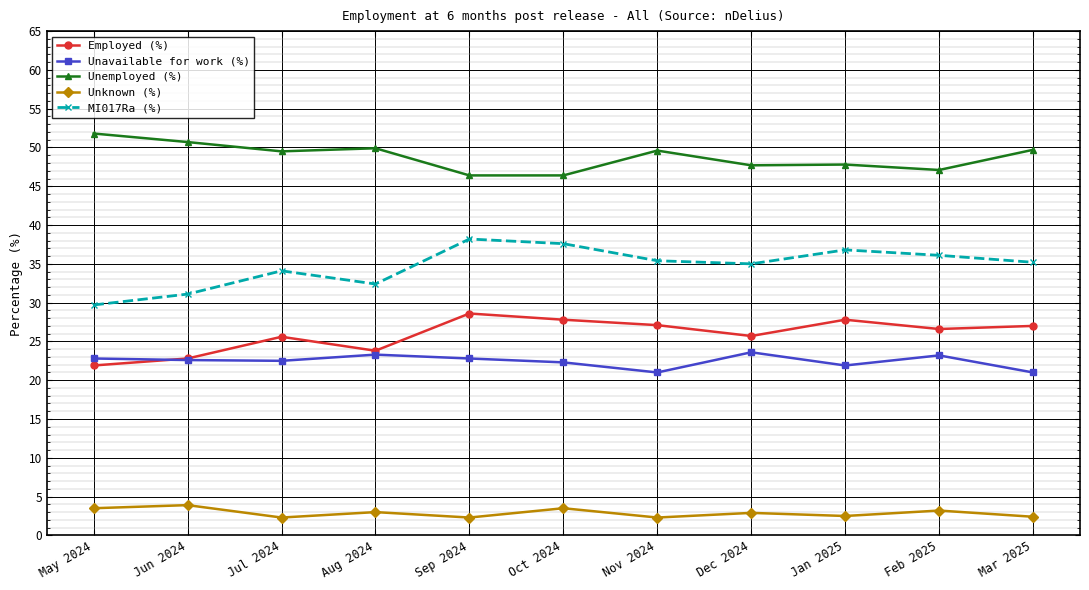

Is the value of MI017Ra (%) at Aug 2024 greater than the value of Unavailable for work (%) at Feb 2025?

Yes